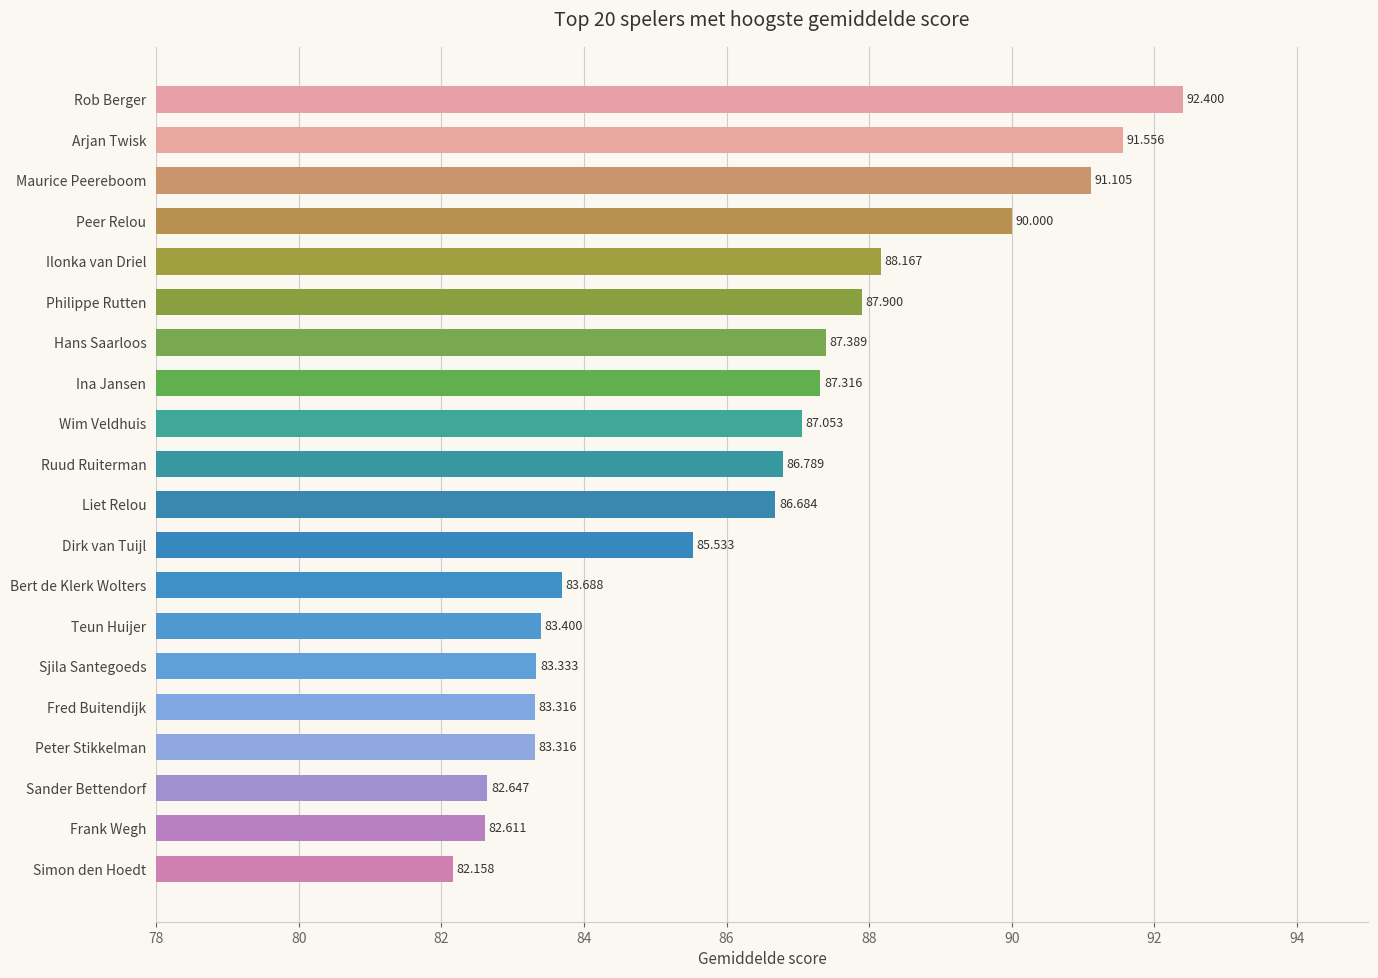

Where is the data nearest to the value 87?

Wim Veldhuis